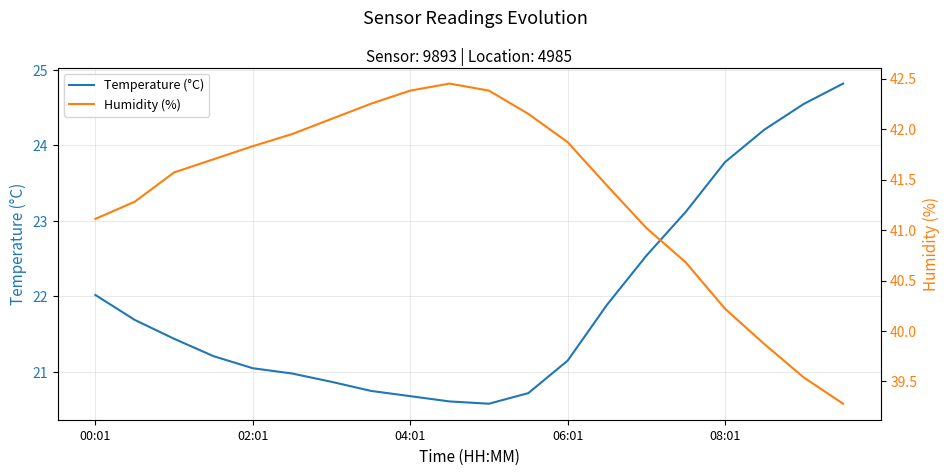

How many values in the Temperature (°C) series exceed 21?

13